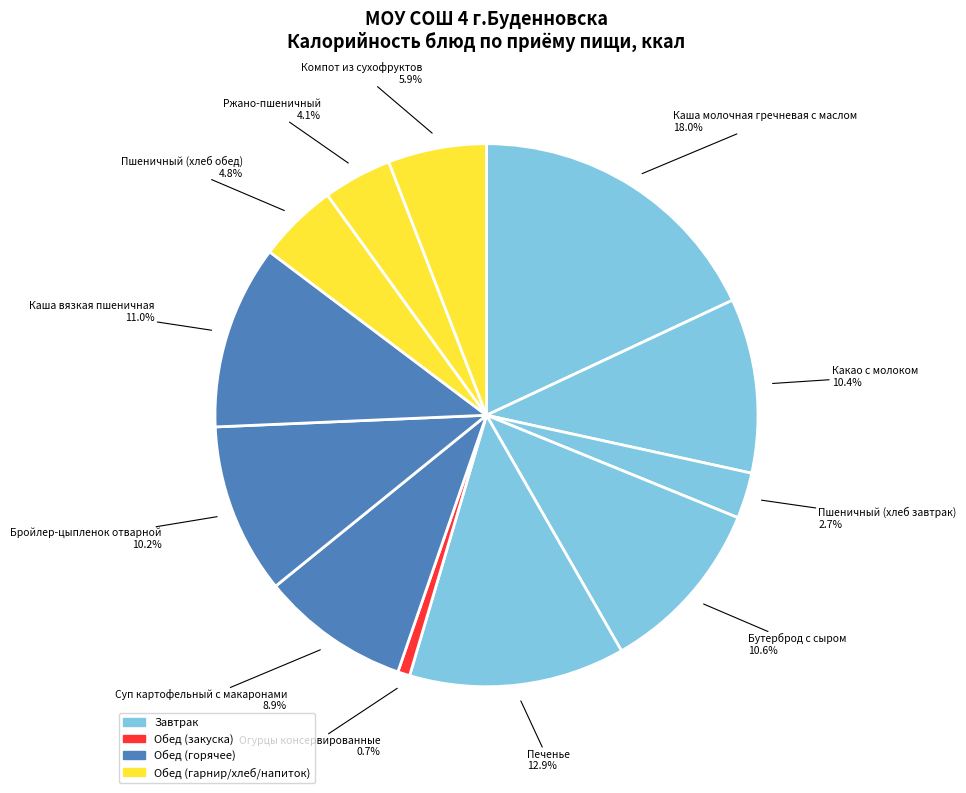

Is there any slice that represents more than half of the pie?

No